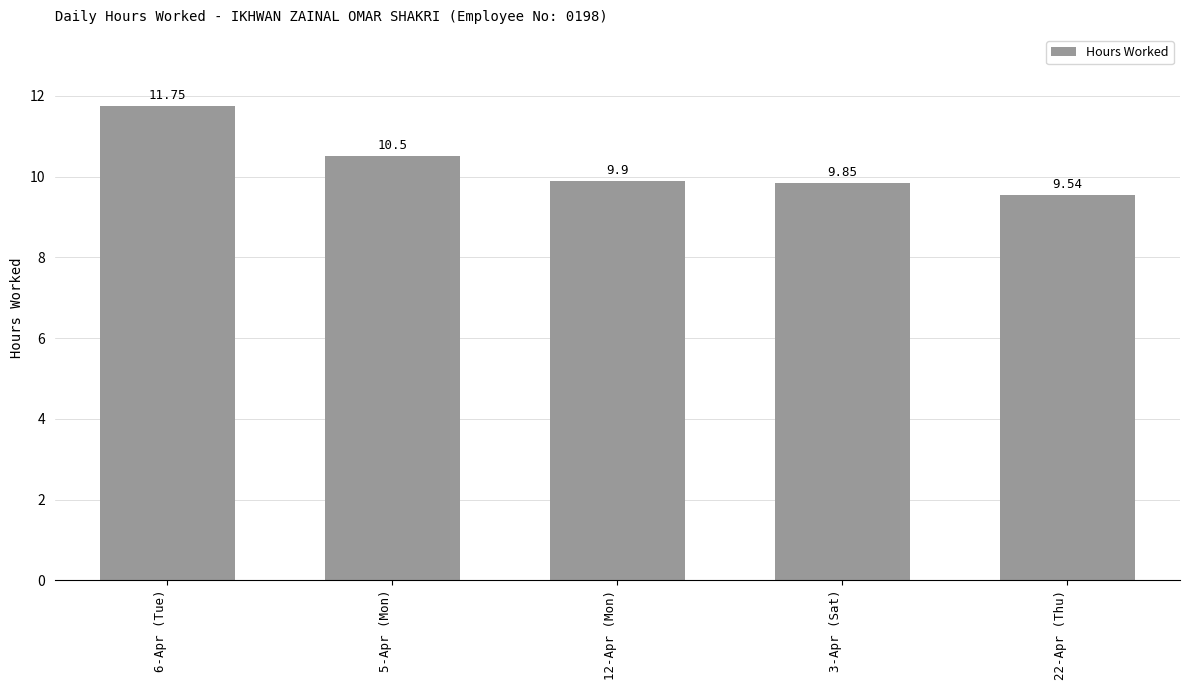

At which category does the chart reach its peak across all series?

6-Apr (Tue)